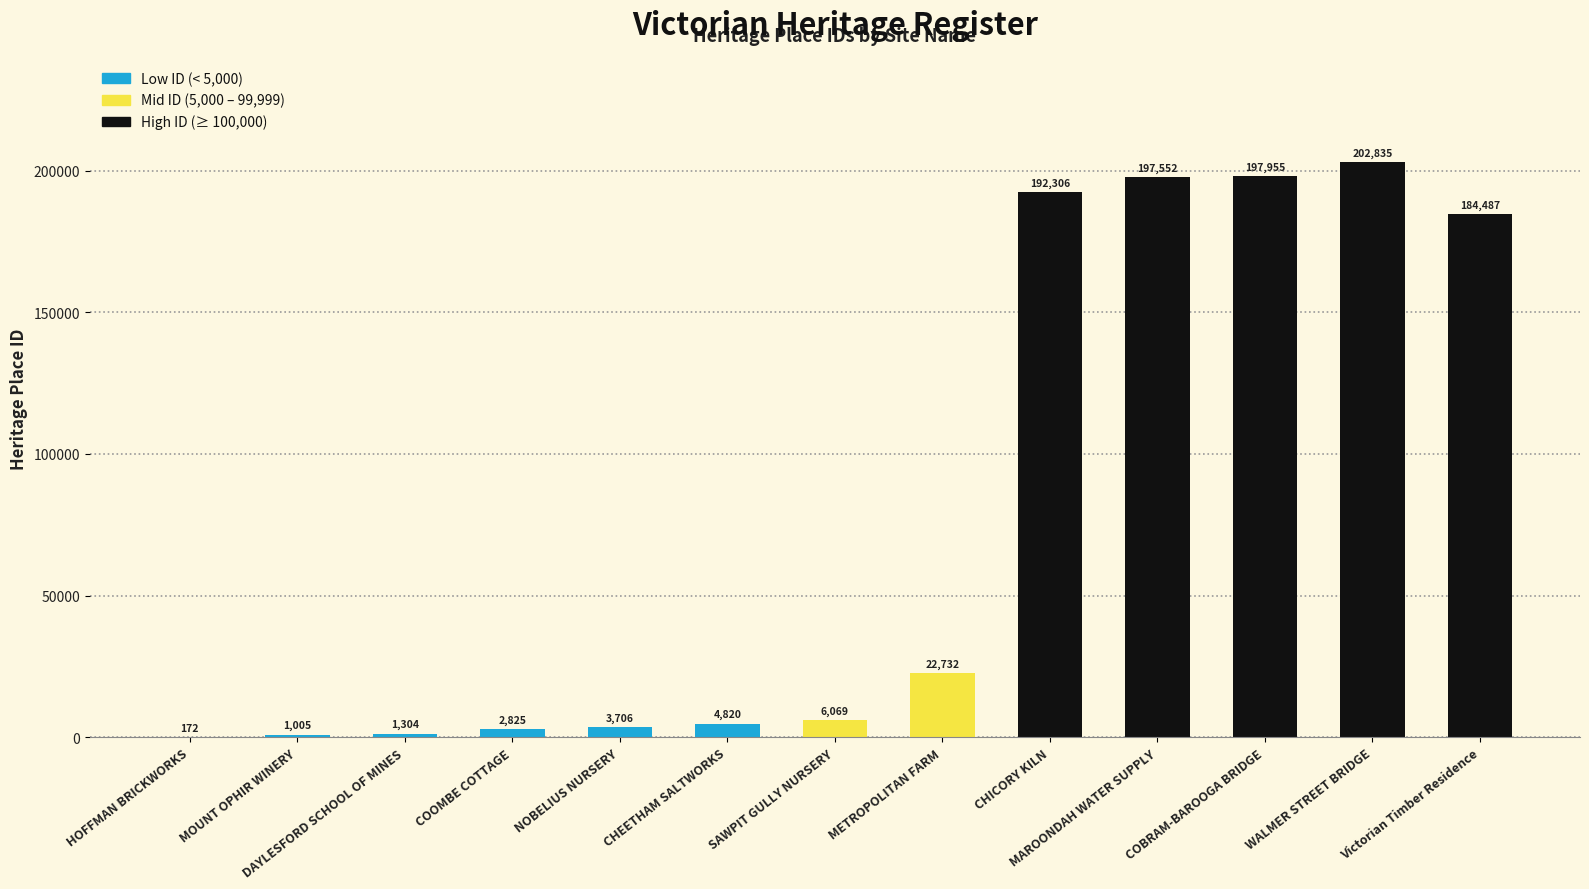

Which category has the highest value across all series?

WALMER STREET BRIDGE